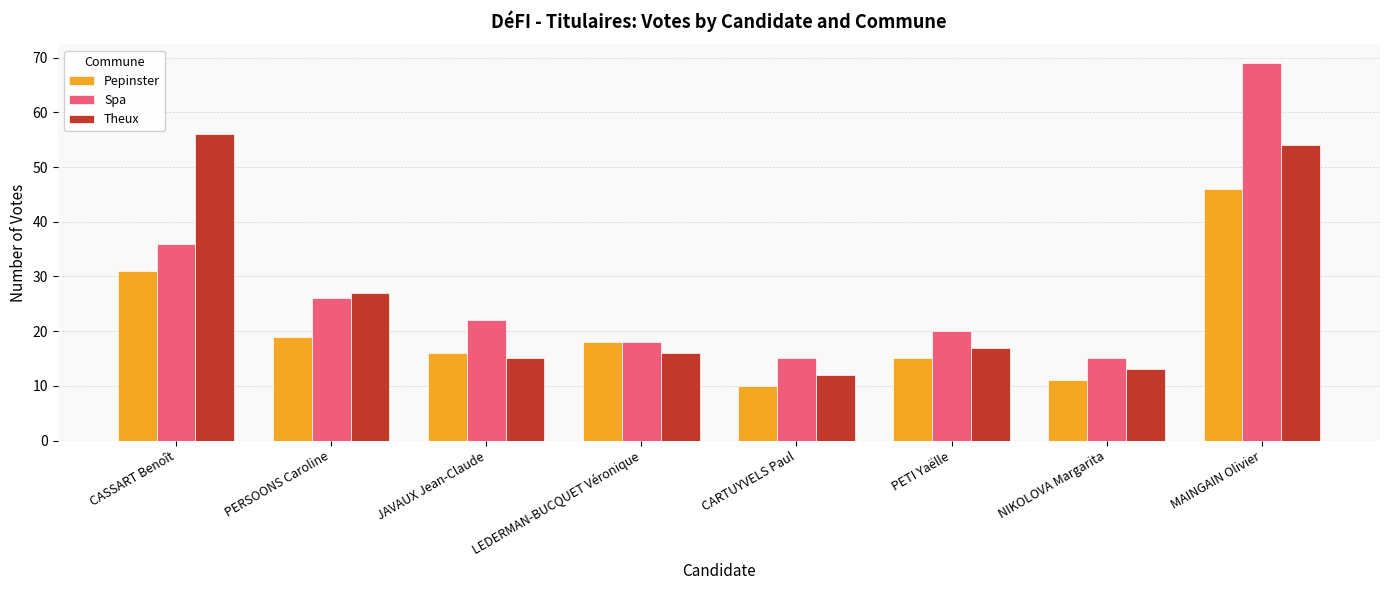

How many bars are there in total?

24